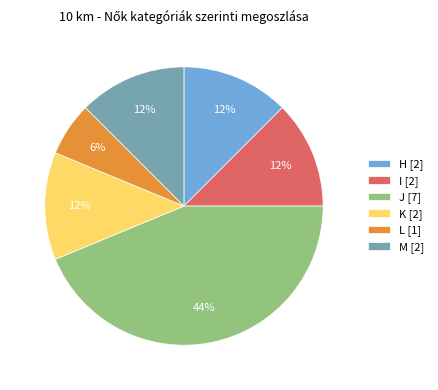

Approximately how many times larger is the value at L compared to H?

0.5